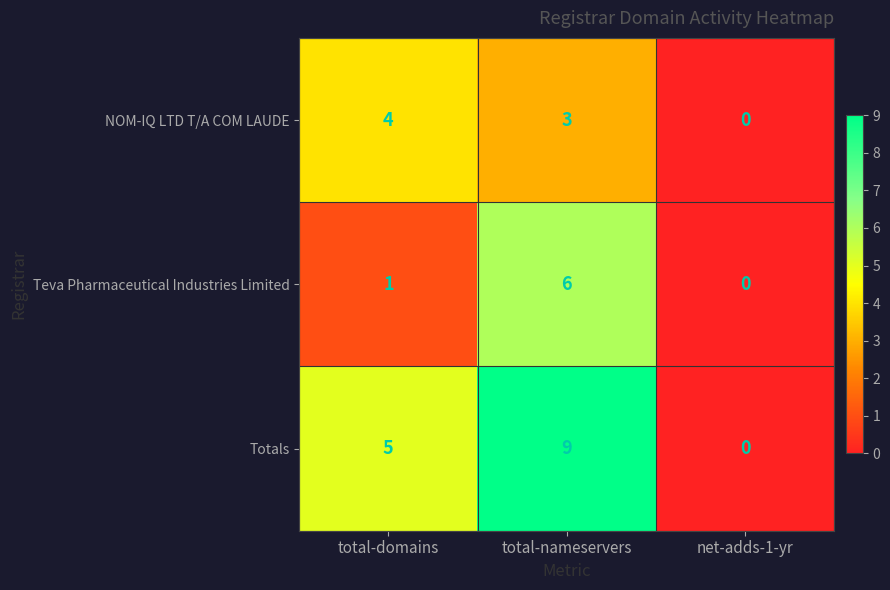

Count the number of data series in this chart.

3